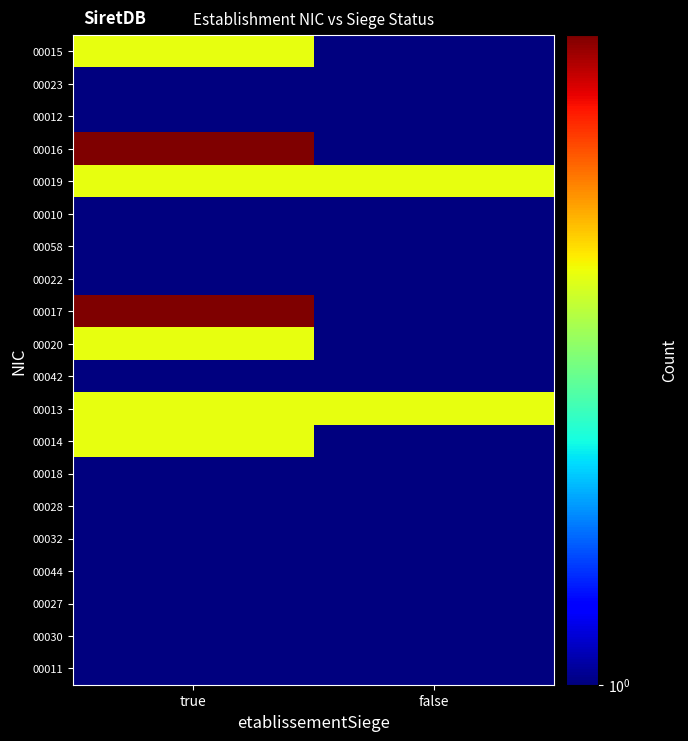

Between false and true, which is larger?

true